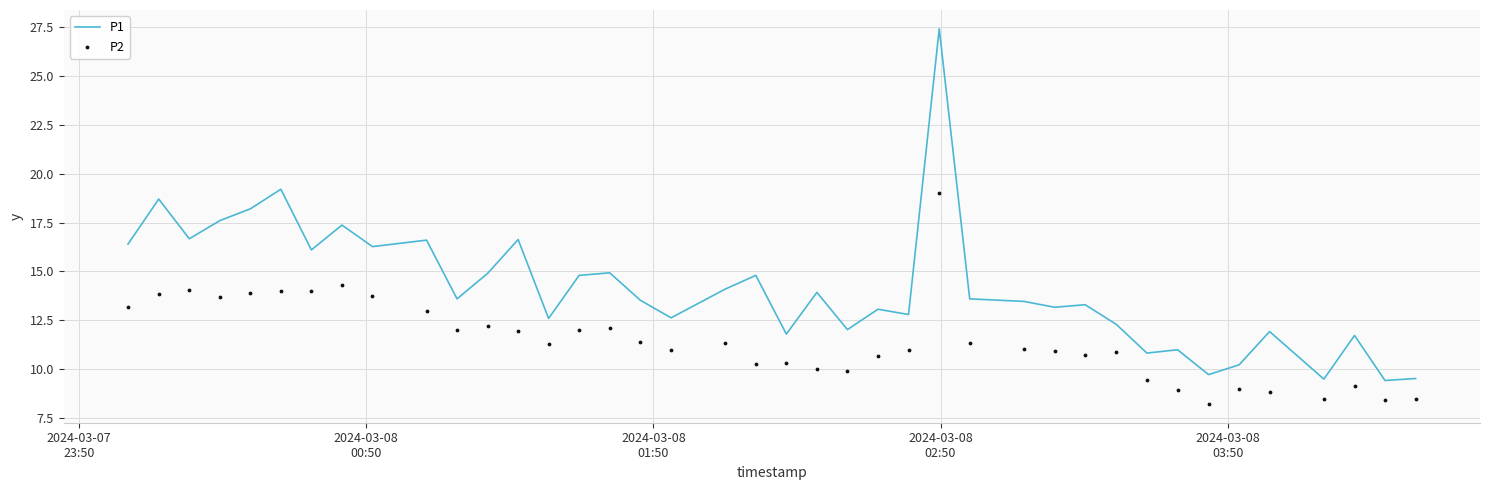

Which series reaches the maximum Y coordinate?

P1